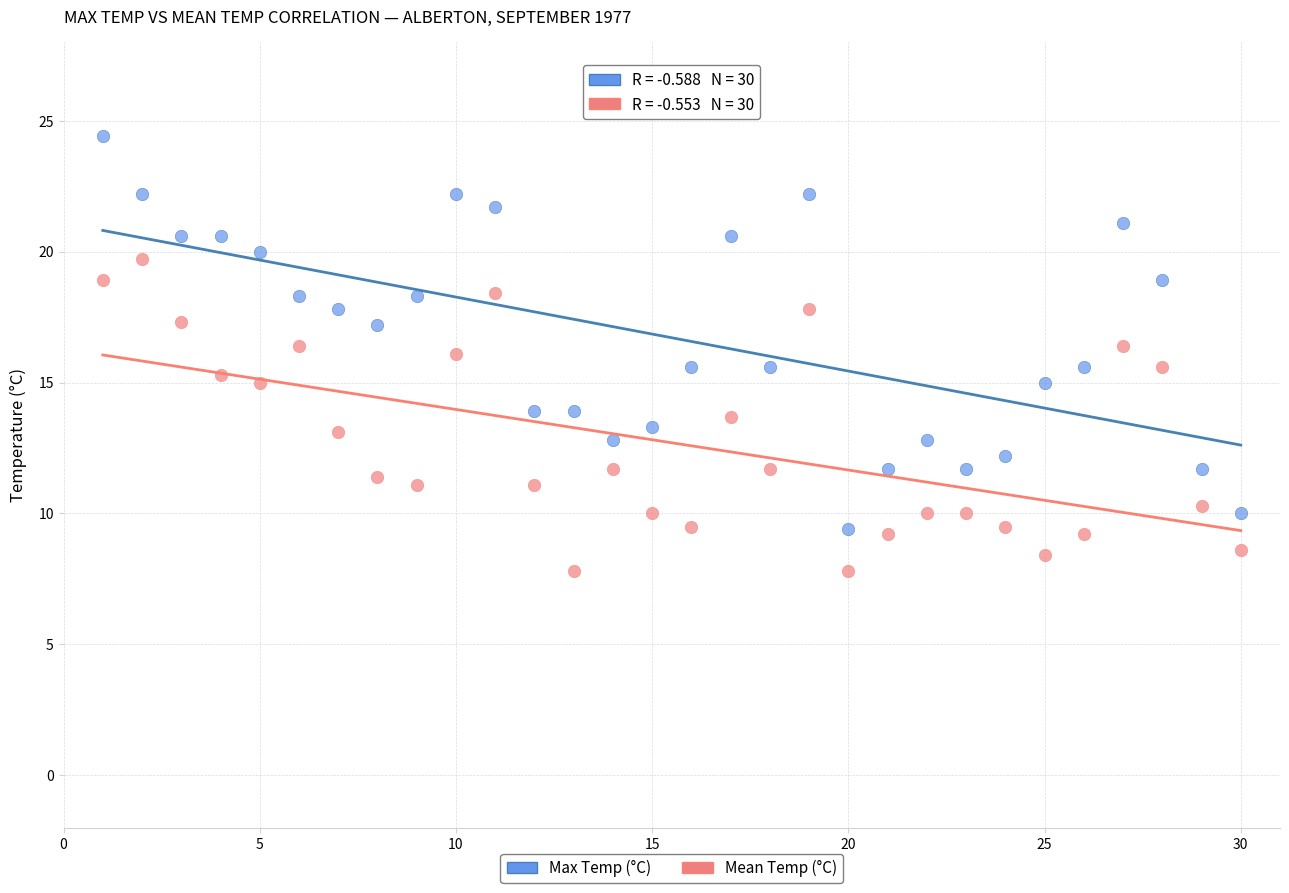

Which series contains the highest Y value?

Max Temp (°C)